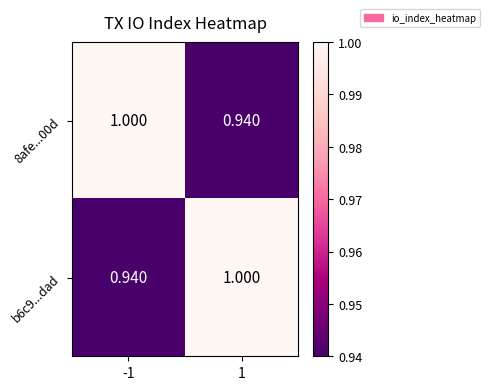

Is the value of 8afe...00d at -1 greater than the value of b6c9...dad at -1?

Yes